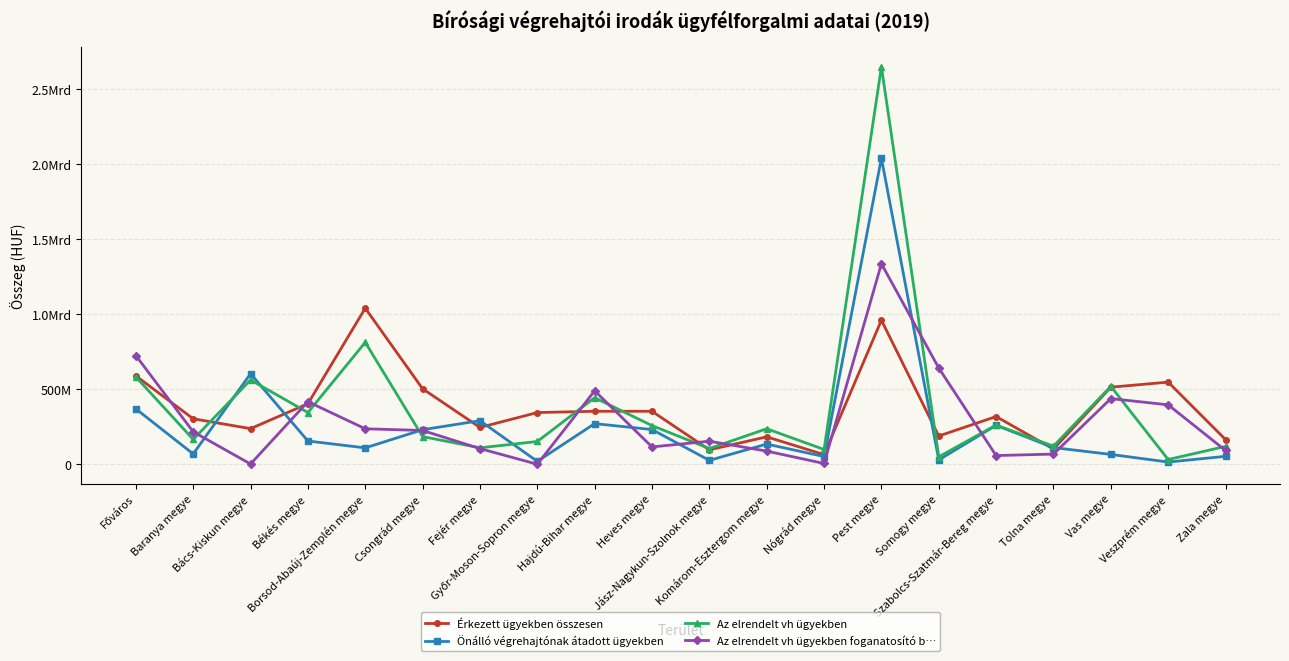

What are all the series names shown in the legend?

Érkezett ügyekben összesen, Önálló végrehajtónak átadott ügyekben, Az elrendelt vh ügyekben, Az elrendelt vh ügyekben foganatosító b…